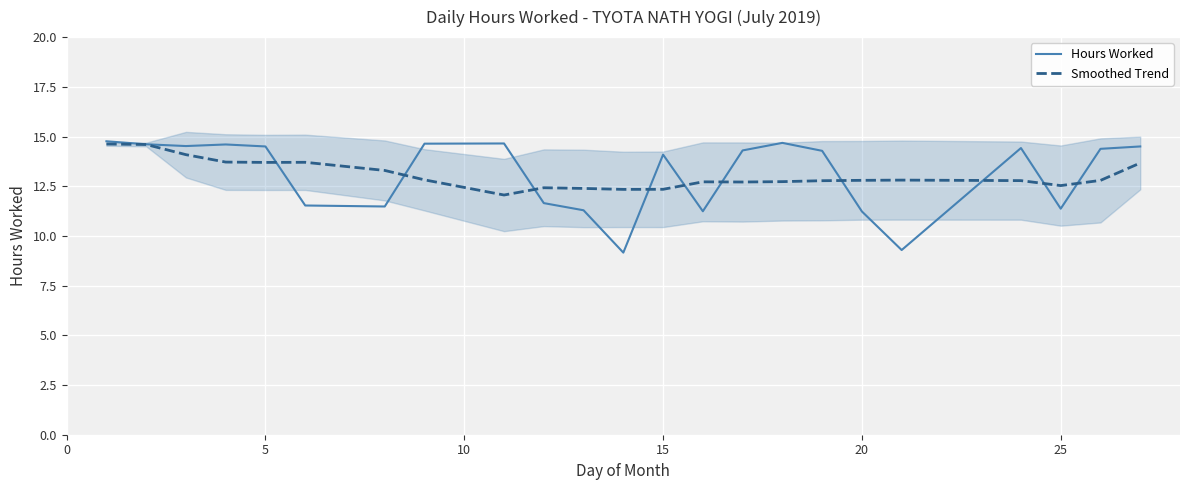

What is the lowest value of the Smoothed Trend series?

12.1